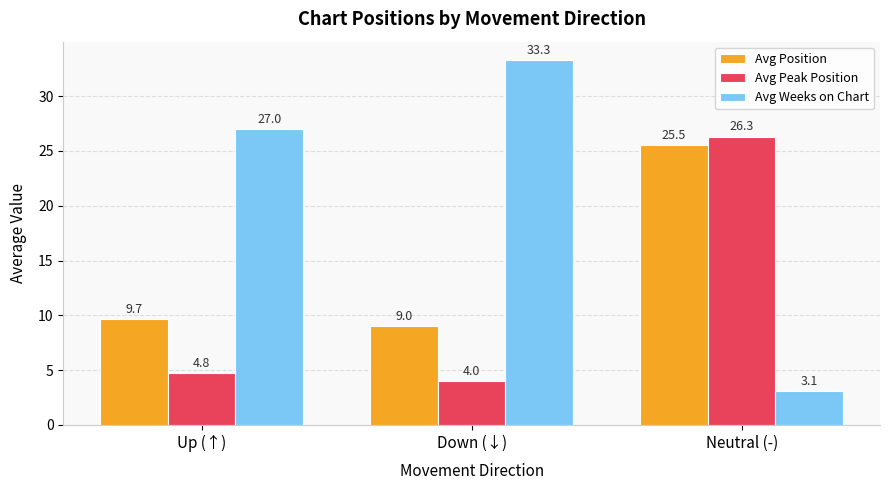

Is it true that Avg Weeks on Chart equals 3.1 at Neutral (-)?

True